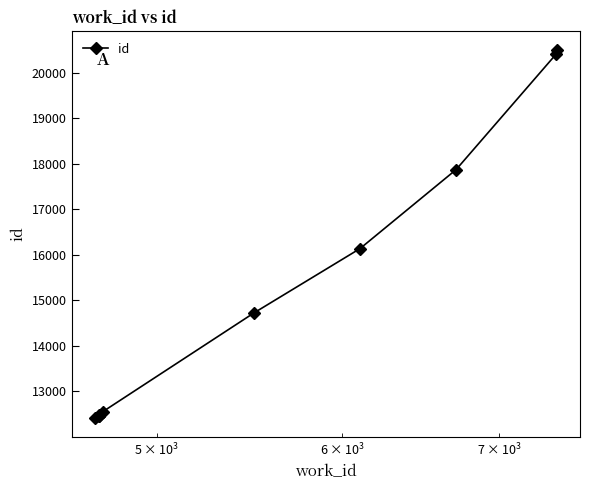

How many data points are less than 14723?

5